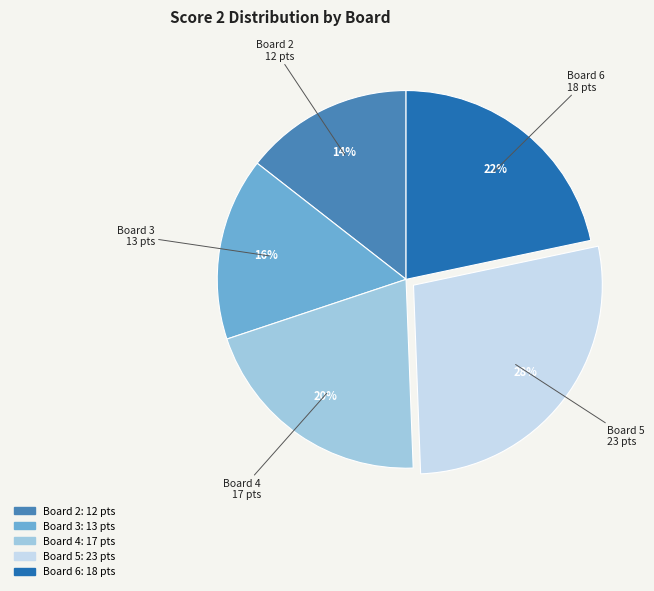

Is there a majority slice in this chart?

No